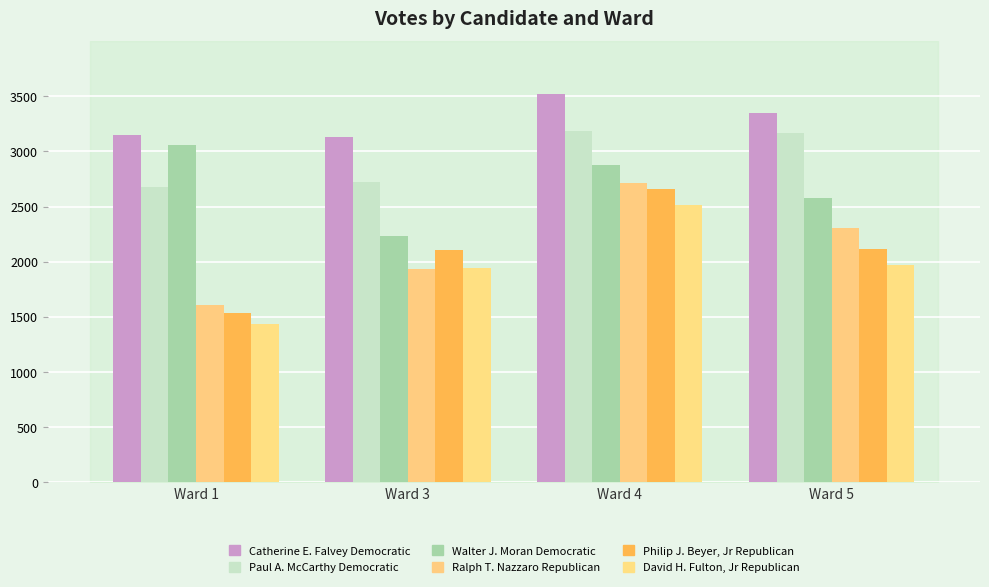

At how many categories does at least one series exceed 2173?

4